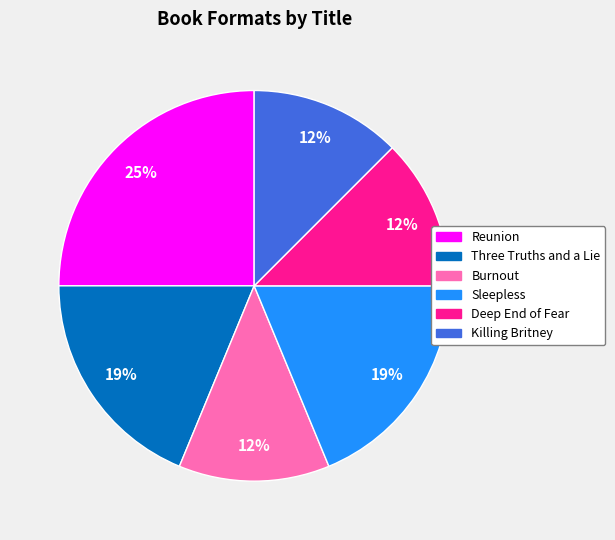

The Sleepless slice represents 29% of the pie. True or false?

False